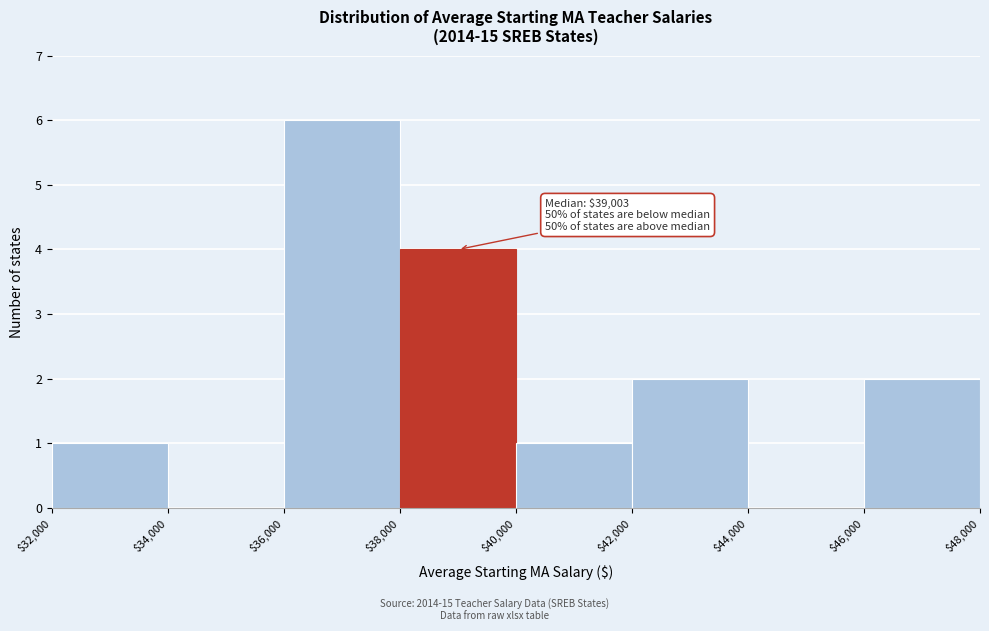

Which range on the x-axis has the tallest bar?

$36,000 to $38,000